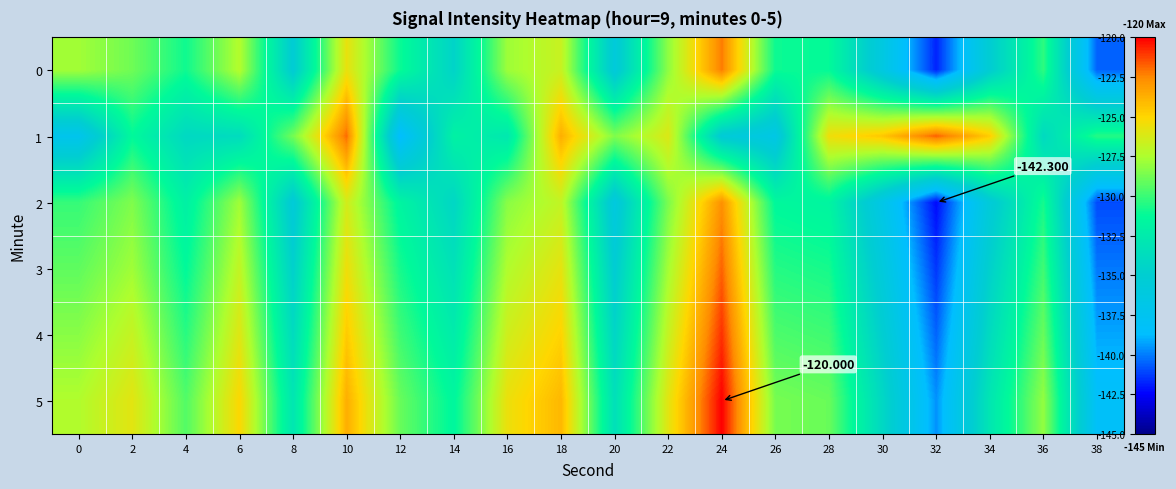

List the series in order of their peak value, highest first.

5, 4, 1, 3, 0, 2